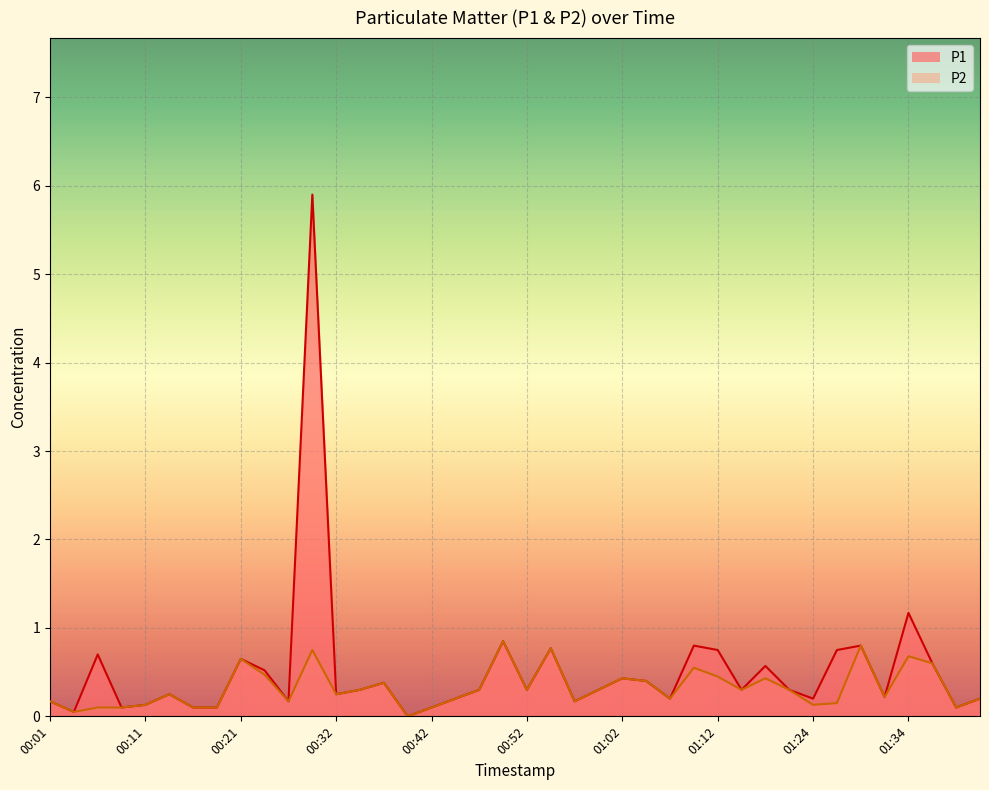

How many data points does each series have?

40